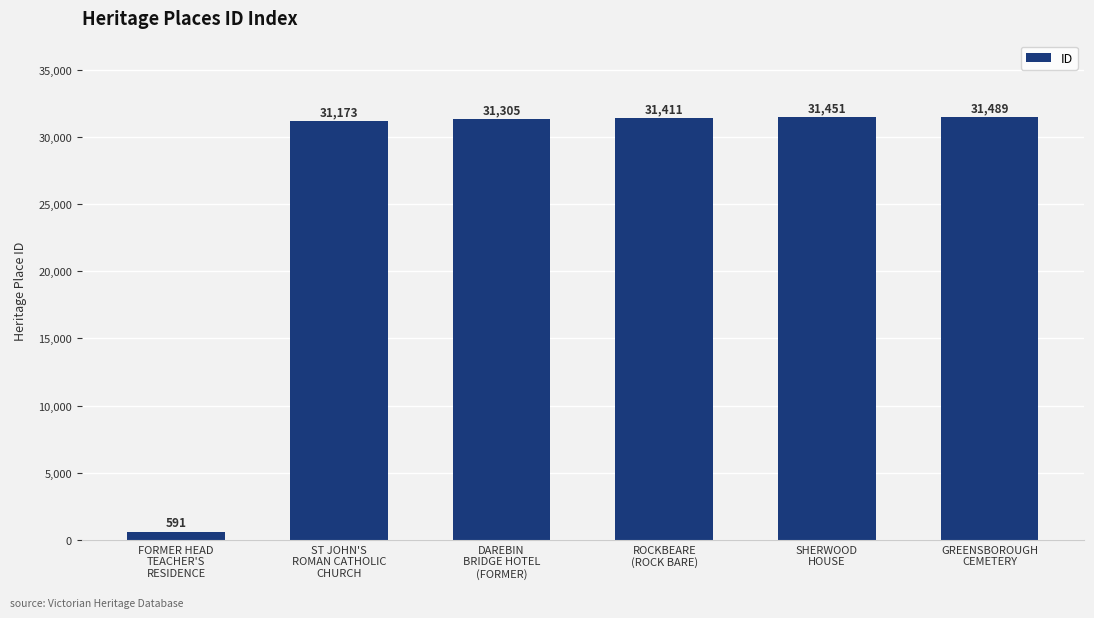

What position from the right is SHERWOOD
HOUSE?

2